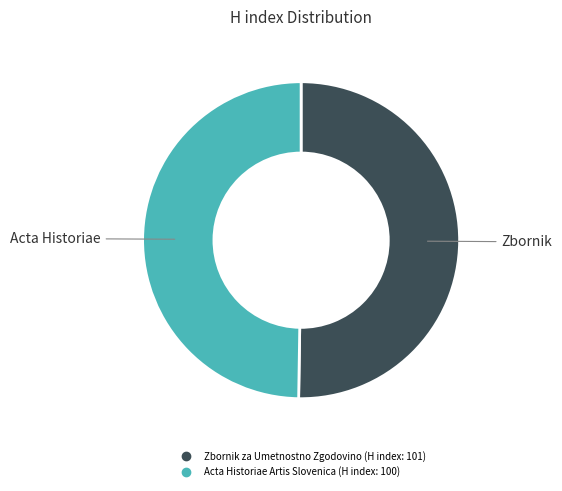

True or false: Zbornik za Umetnostno Zgodovino accounts for 38% of the total.

False